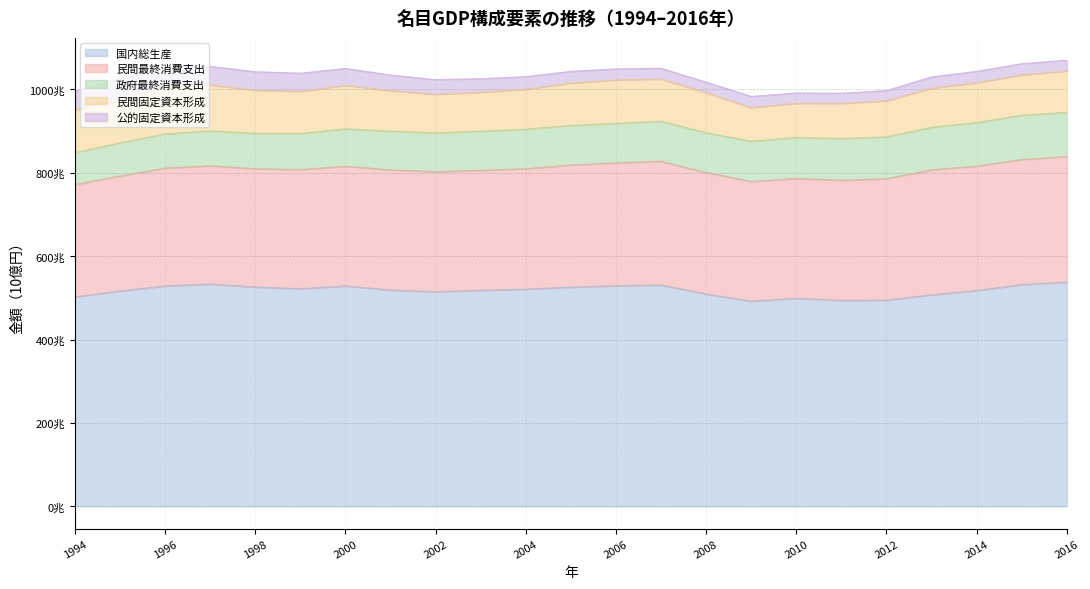

What are all the series names shown in the legend?

国内総生産, 民間最終消費支出, 政府最終消費支出, 民間固定資本形成, 公的固定資本形成